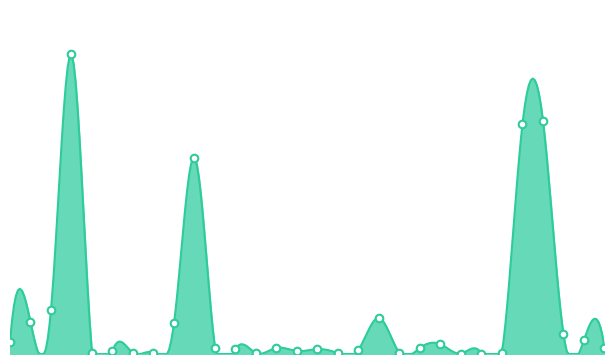

What is the ratio of the value at 2025/11 to the value at 2026/02?

4.4